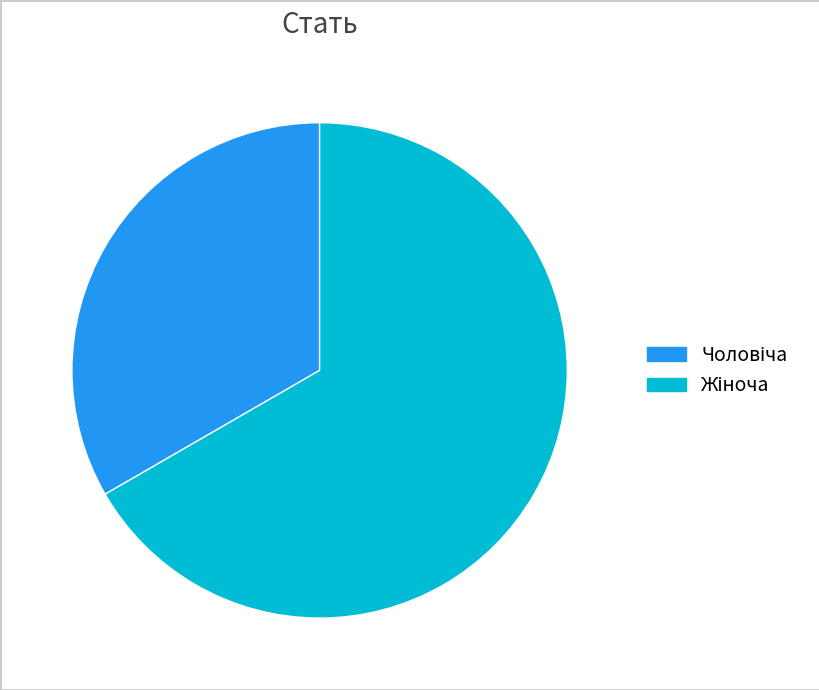

Is there a majority slice in this chart?

Yes